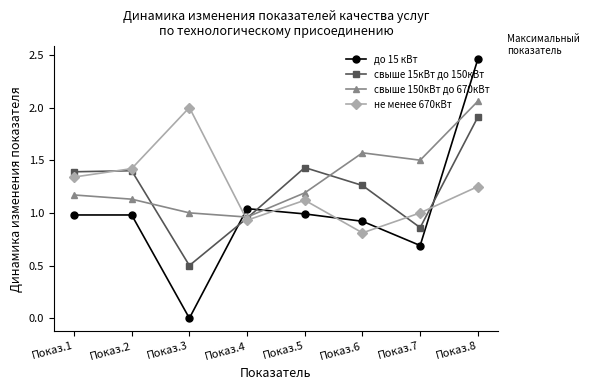

Between Показ.4 and Показ.5, which series saw the biggest shift?

свыше 15кВт до 150кВт